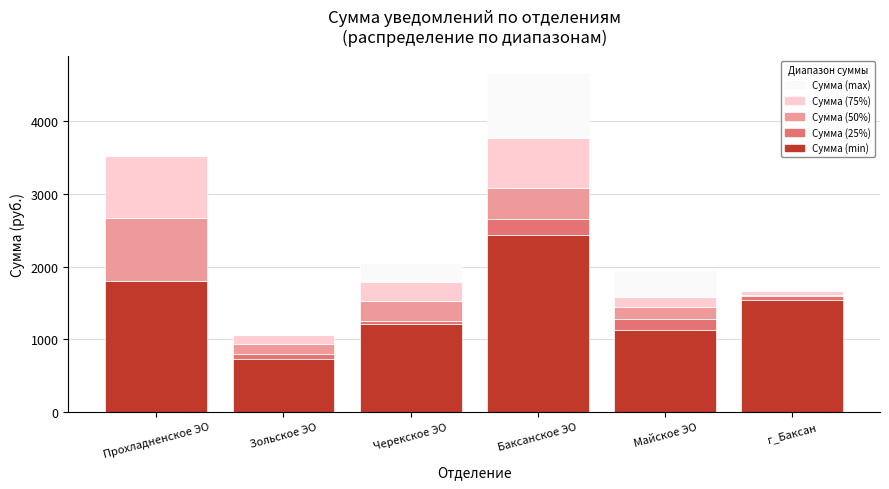

Which category has the highest value in the Сумма (min) series?

Баксанское ЭО